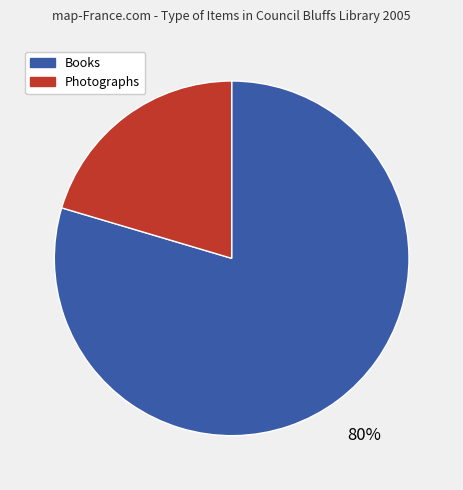

Which category has the biggest portion of the pie?

Books